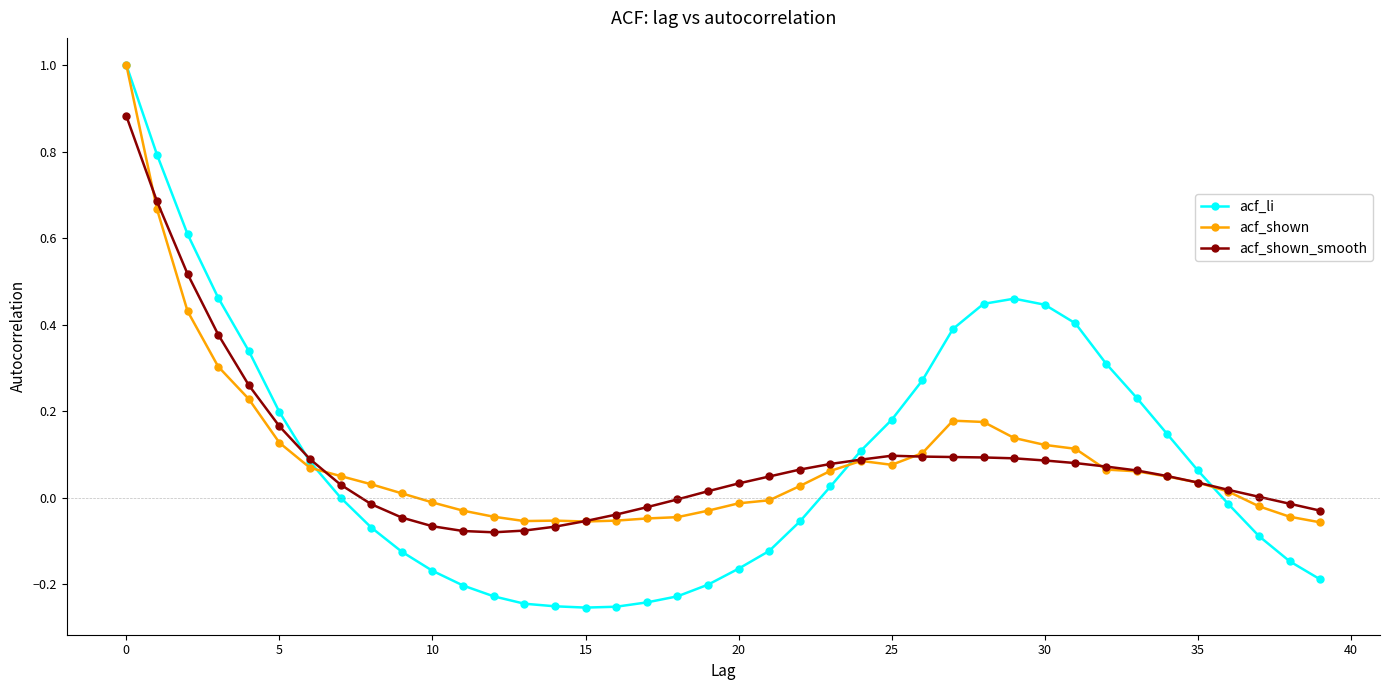

Which series has the largest range (max minus min)?

acf_li